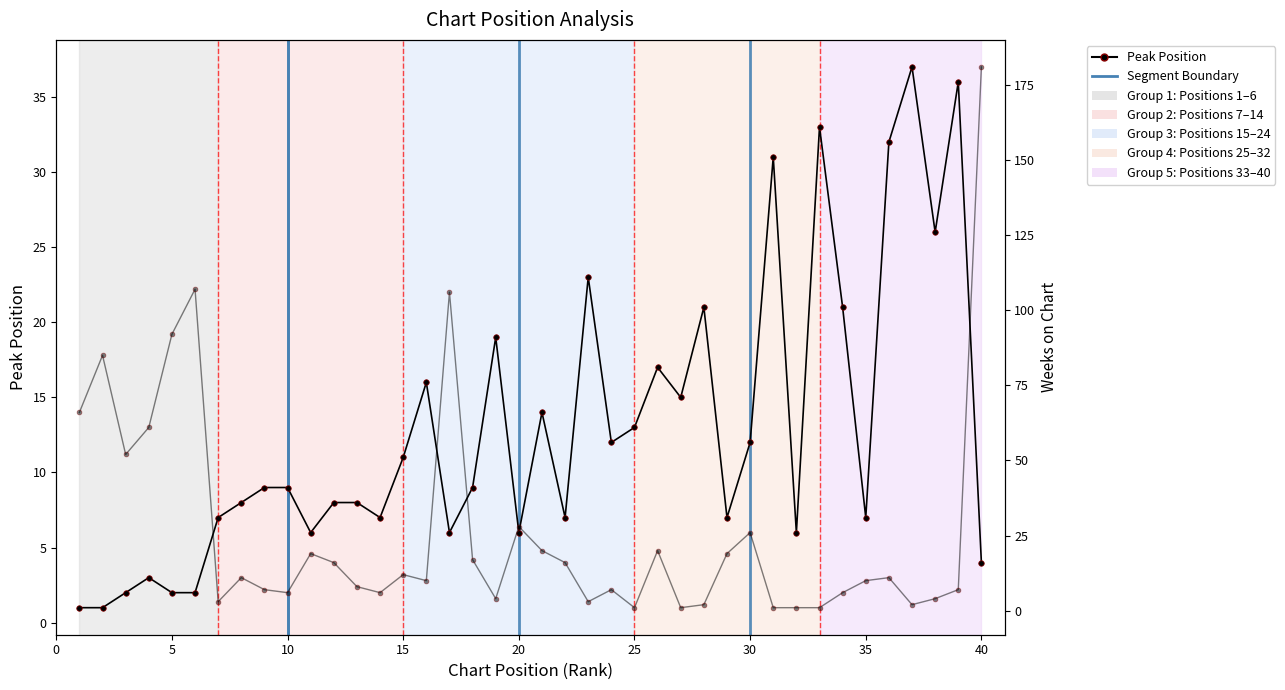

Rank the series by their maximum value, from highest to lowest.

Weeks on Chart, Peak Position